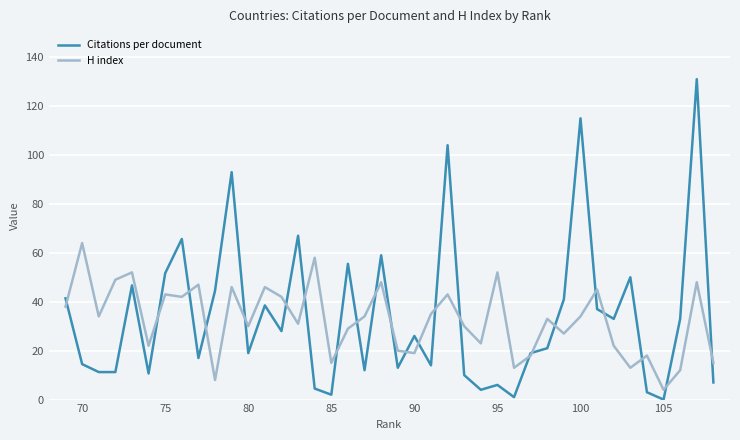

What is the minimum value for H index?

4.0